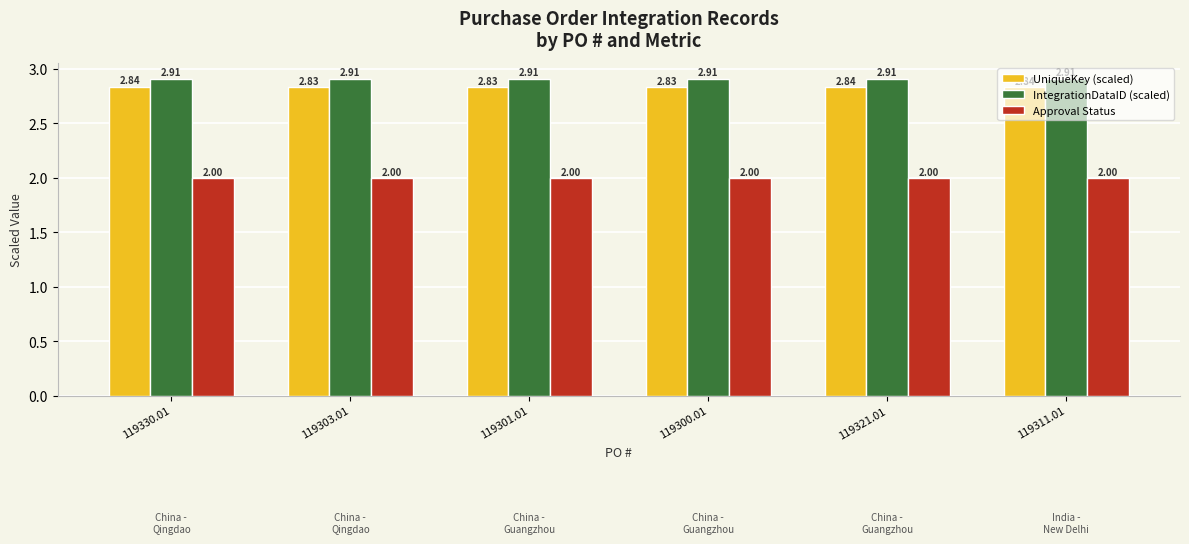

Is the value of IntegrationDataID (scaled) at 119330.01 greater than the value of UniqueKey (scaled) at 119303.01?

Yes